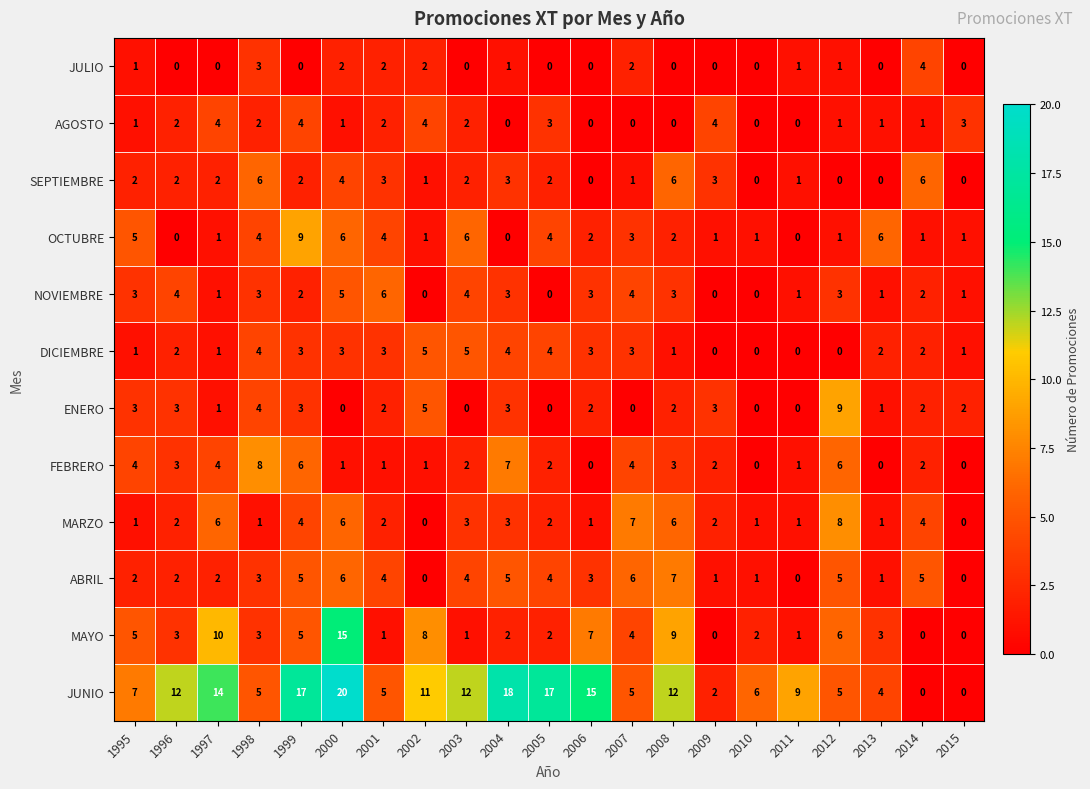

At which label is ENERO closest to 4?

1998